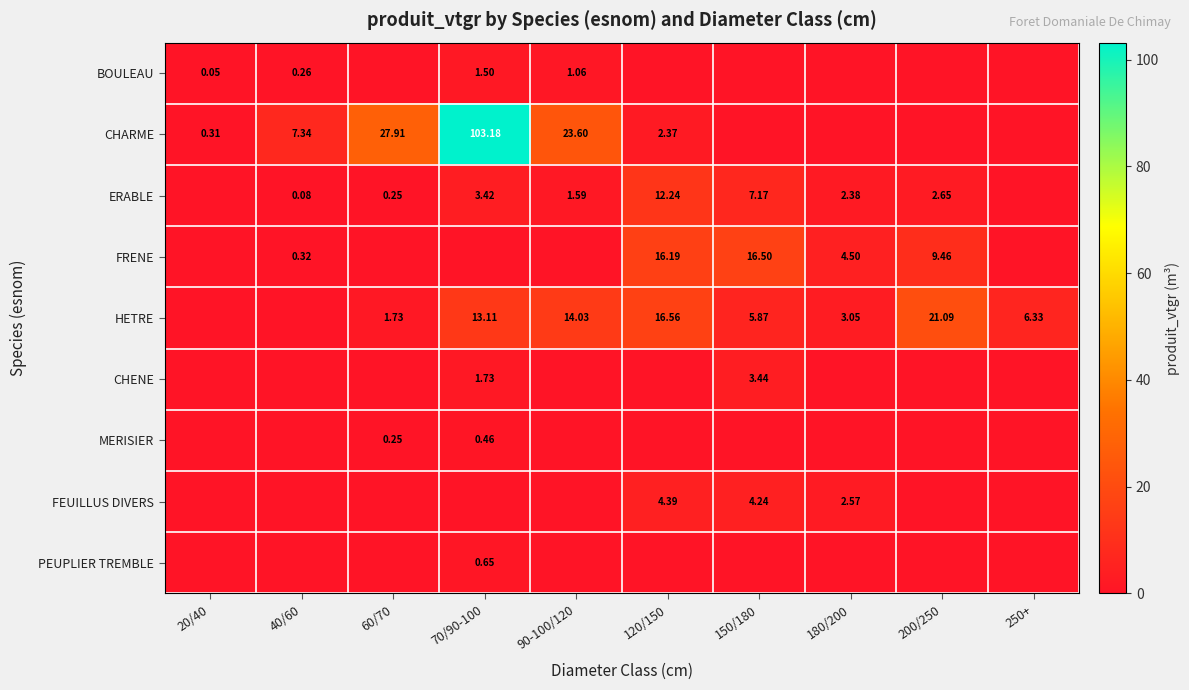

What is the spread (max minus min) of values at 60/70?

27.9